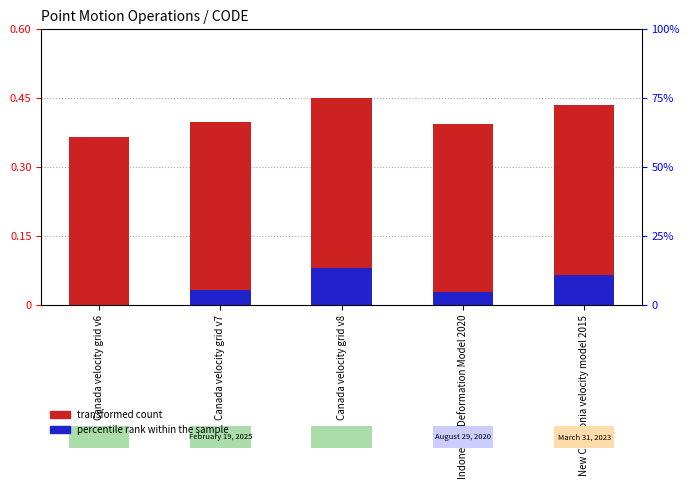

At which label does percentile rank within the sample reach its peak?

Canada velocity grid v8